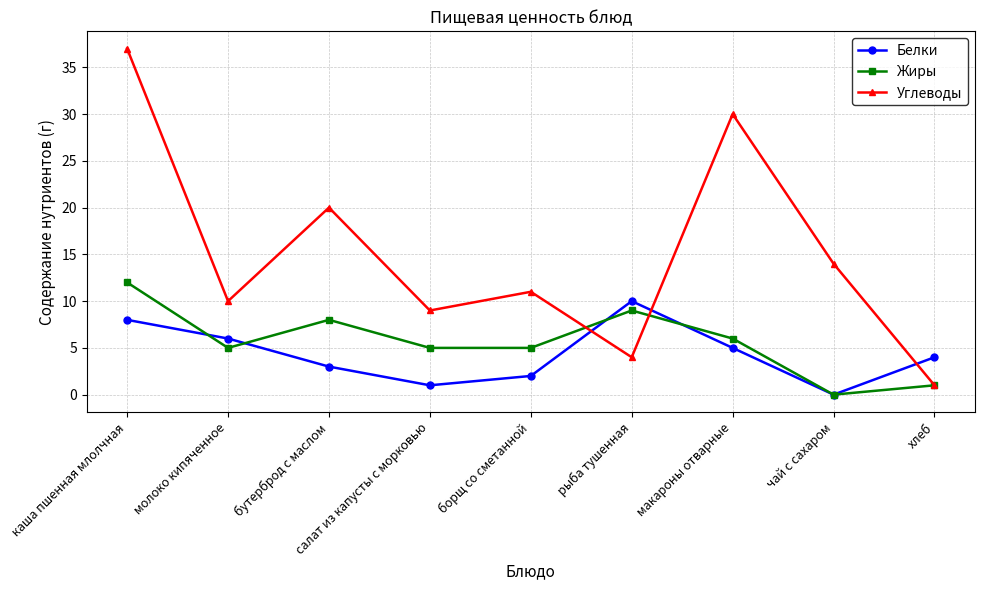

What is the maximum value for Белки?

10